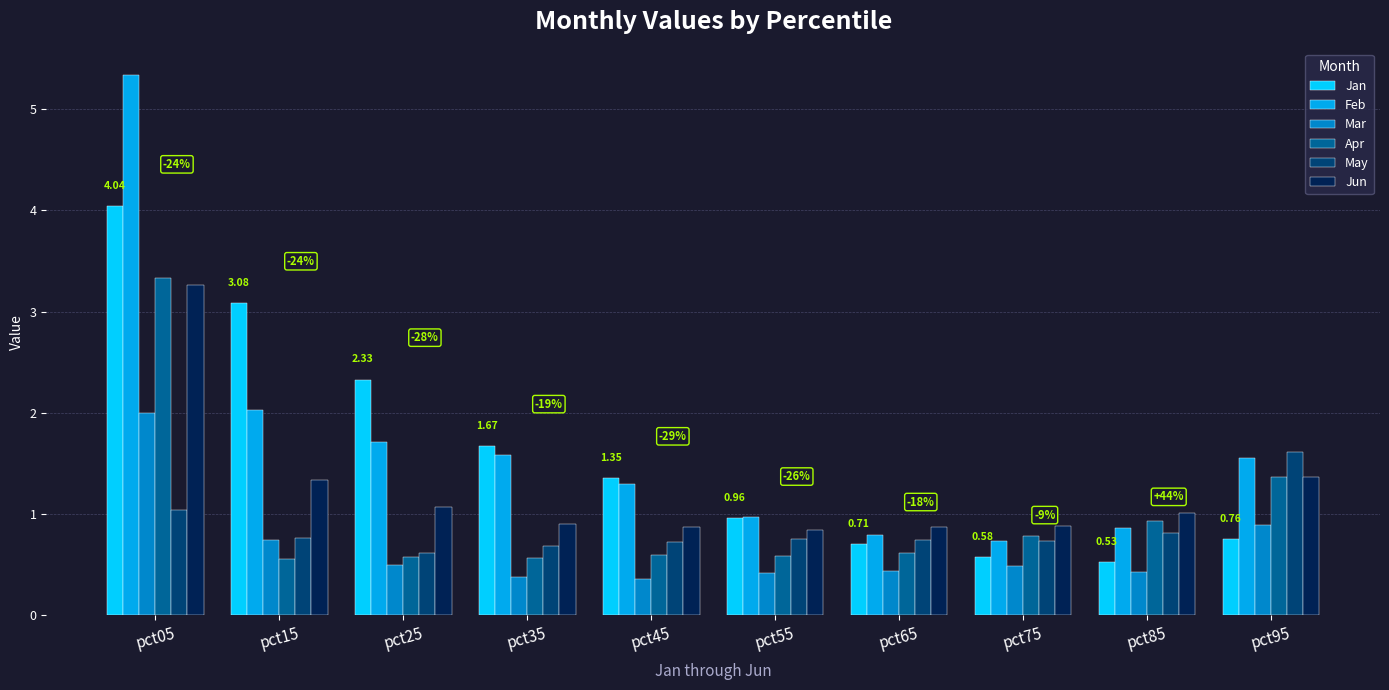

What is the minimum value for May?

0.6